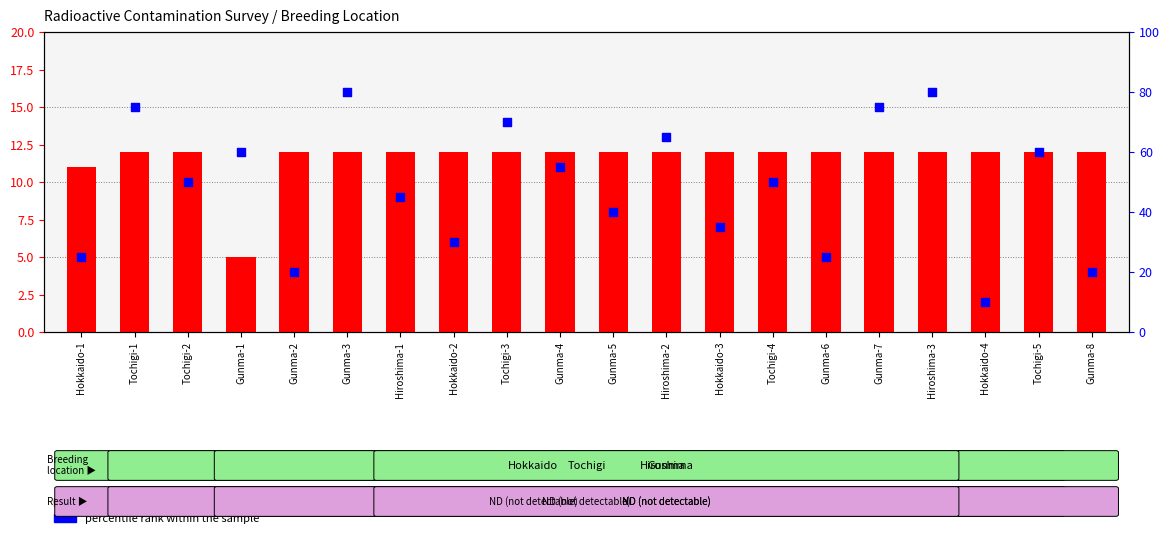

Which series has the widest spread of Y values?

percentile rank within the sample